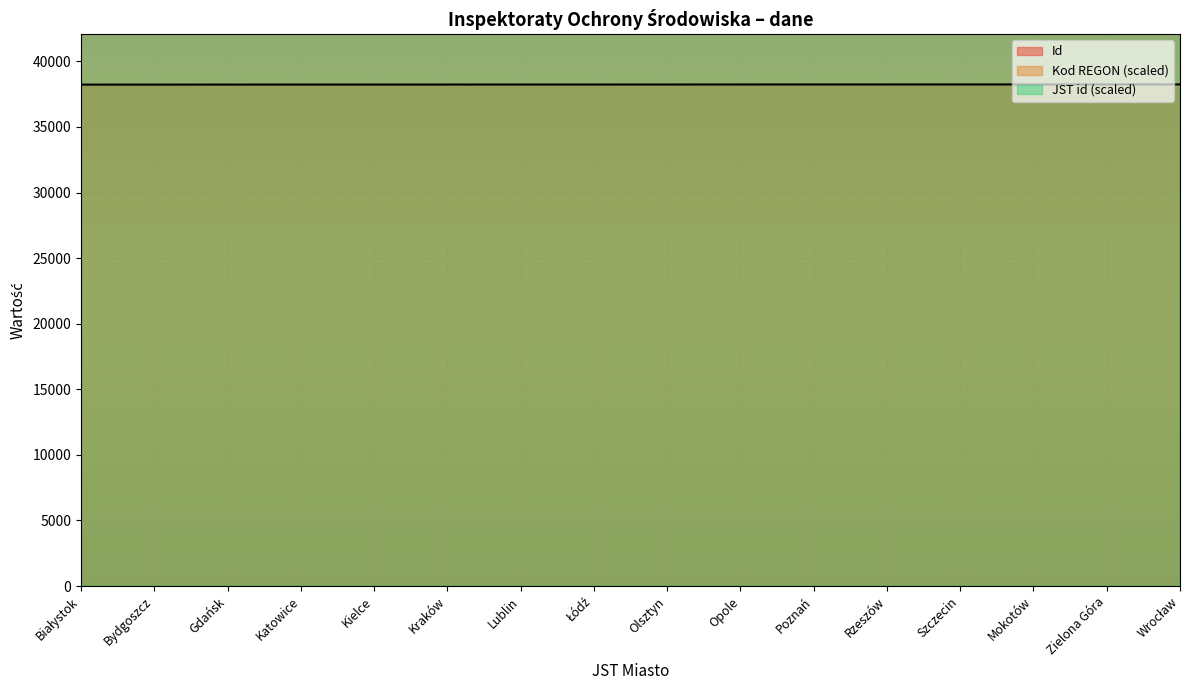

At which label is JST id closest to 1763039?

Rzeszów